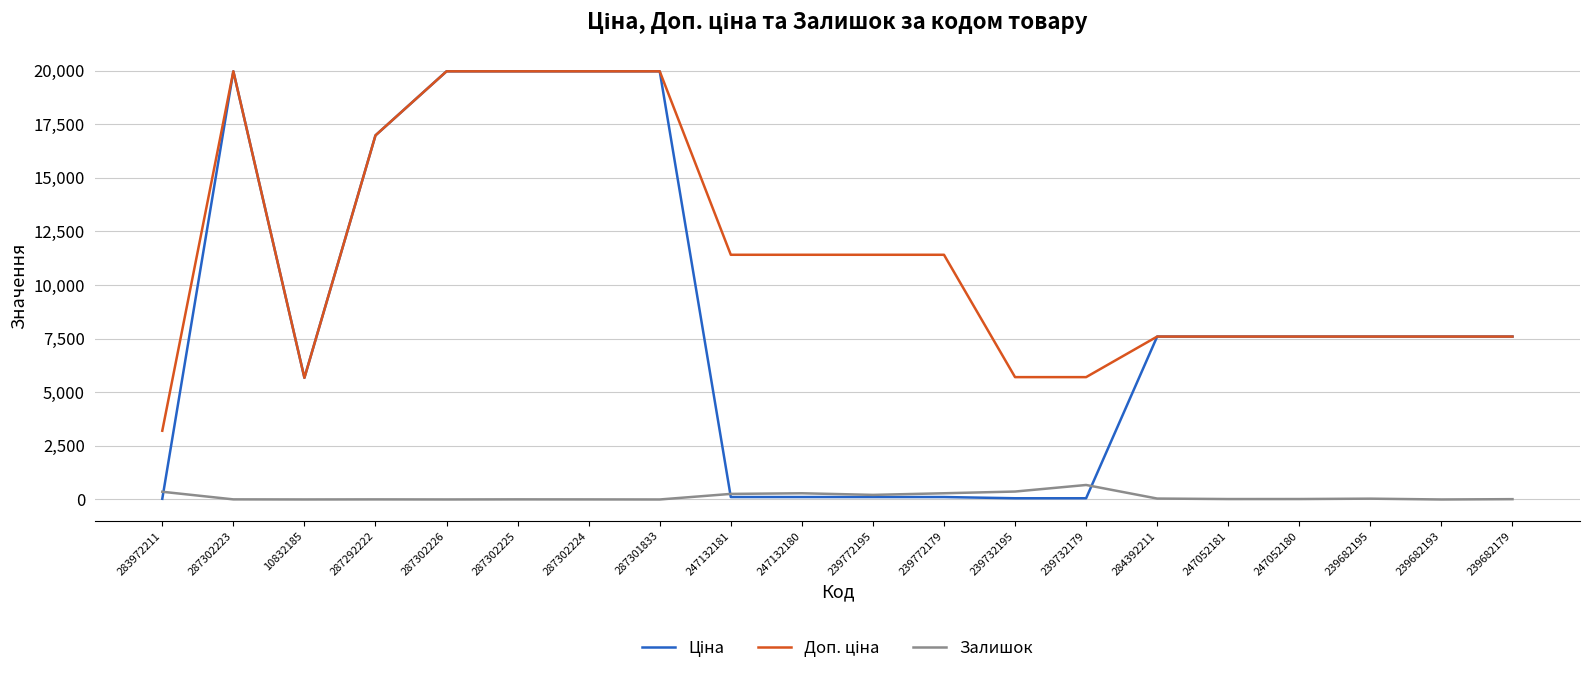

What is the maximum value shown in the chart?

19964.2